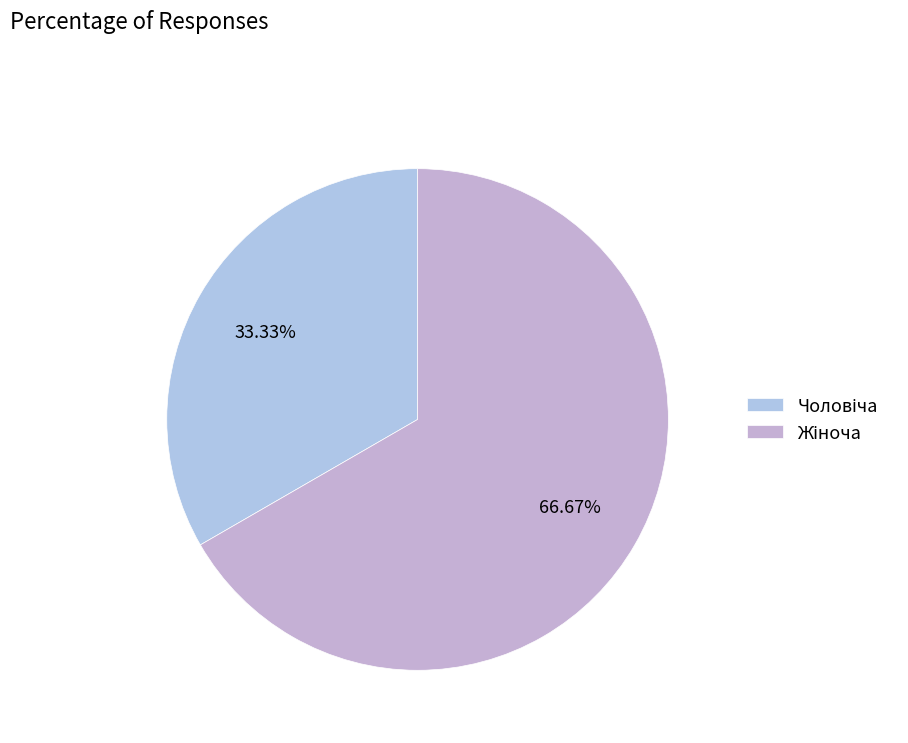

Combined, what portion of the pie is Чоловіча and Жіноча?

100.0%